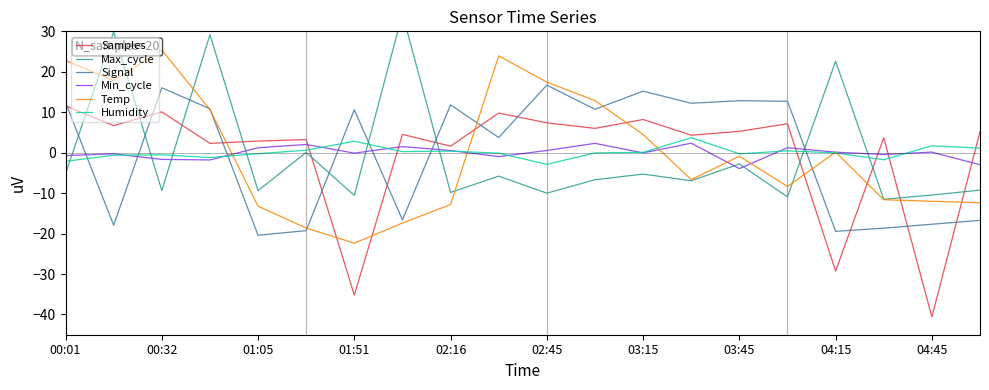

What is the sum of all Min_cycle values?

-0.9